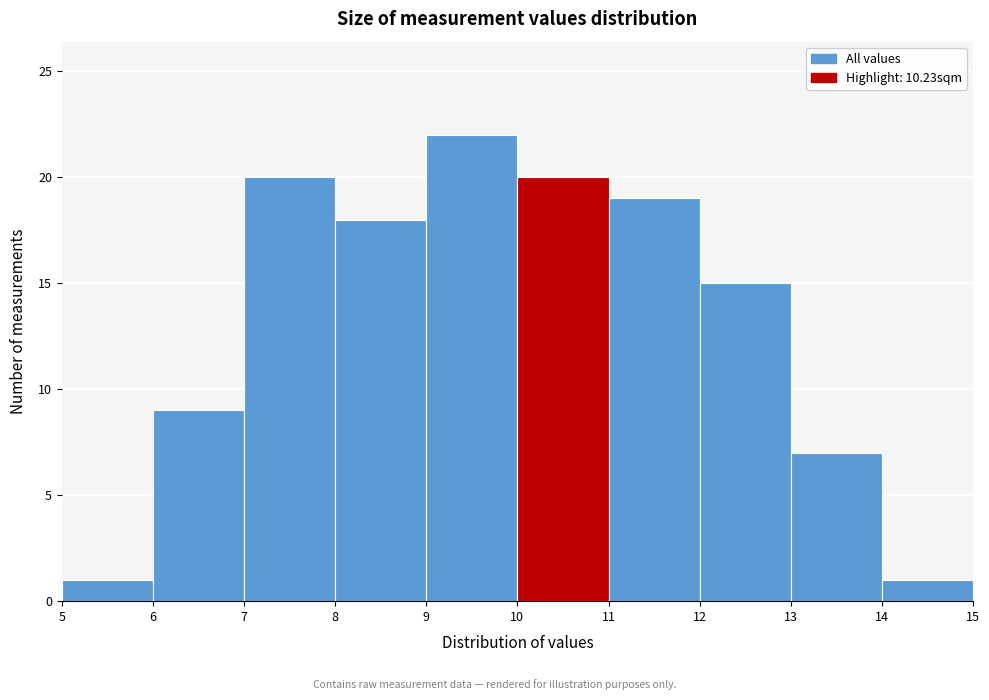

What is the height of the bar covering 9 to 10 on the x-axis? The values are not printed on the chart, so give them approximately, as read against the axis.

22